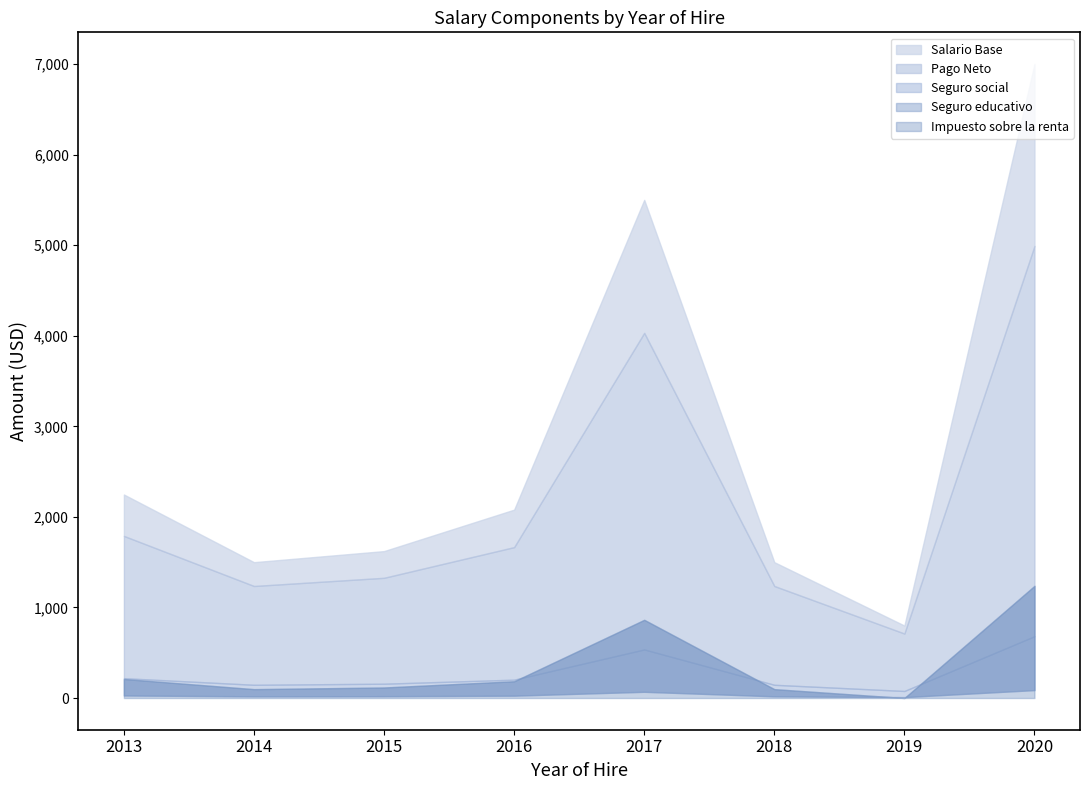

True or false: Seguro social and Seguro educativo intersect in this chart.

False